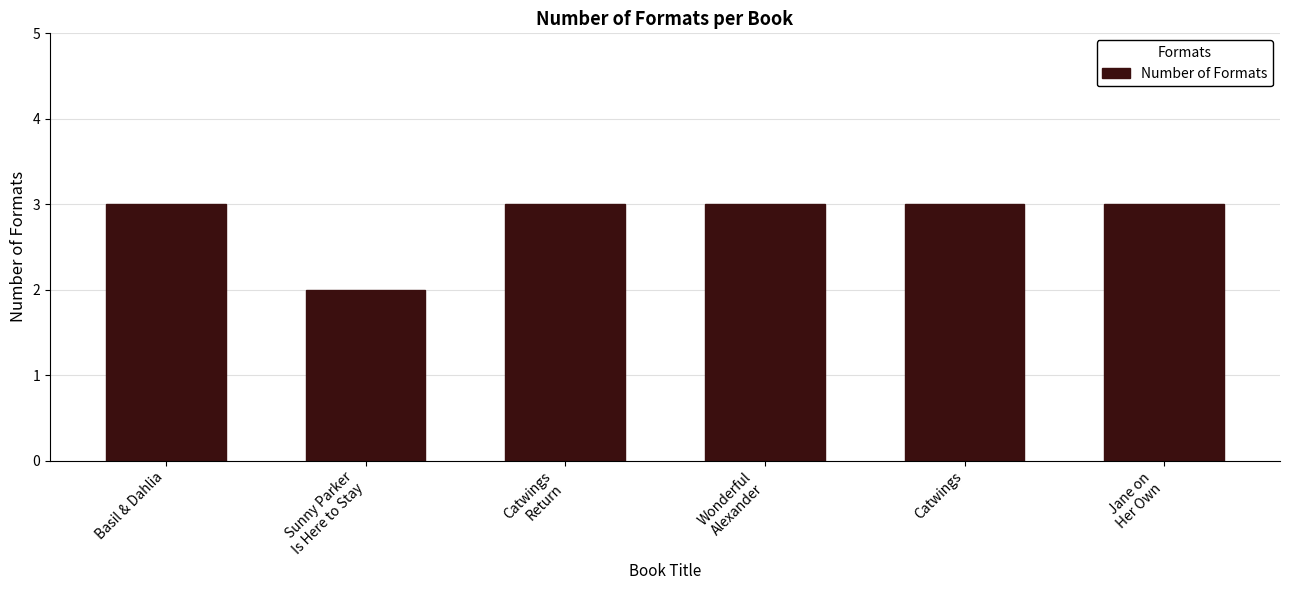

The value at Basil & Dahlia is 1. True or false?

False